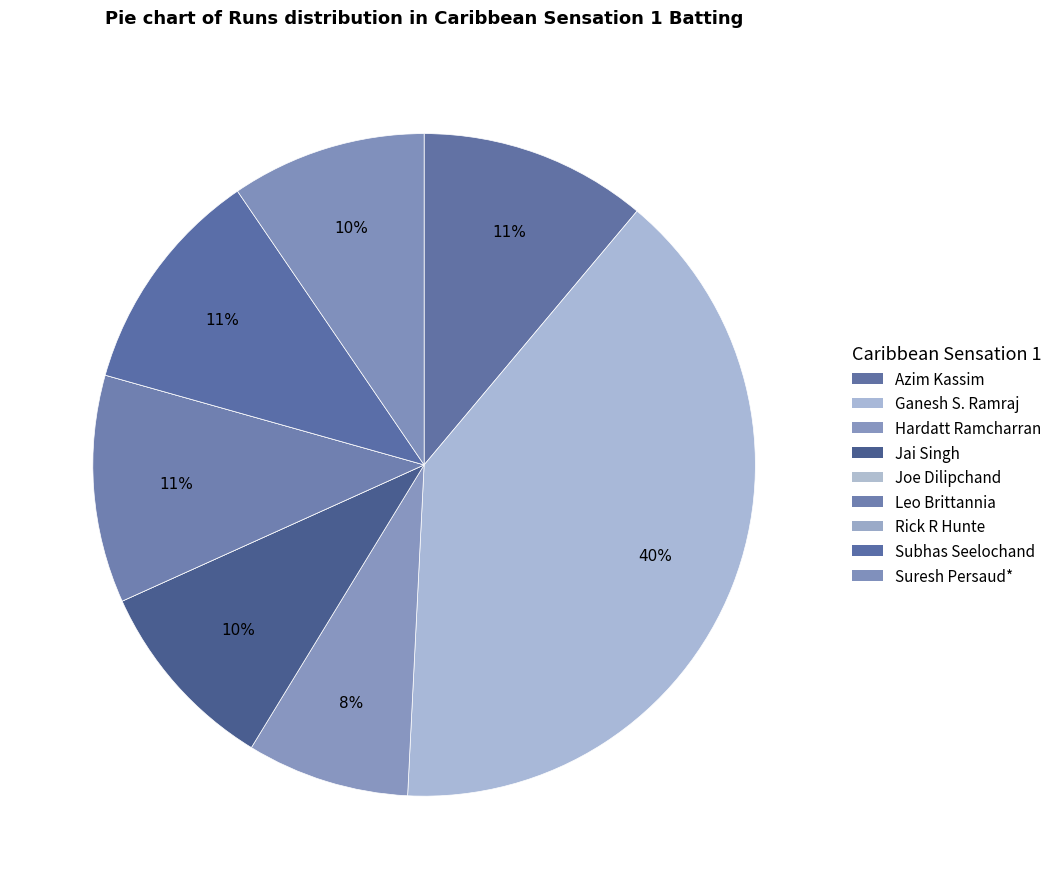

Does Leo Brittannia represent more than half of the total?

No